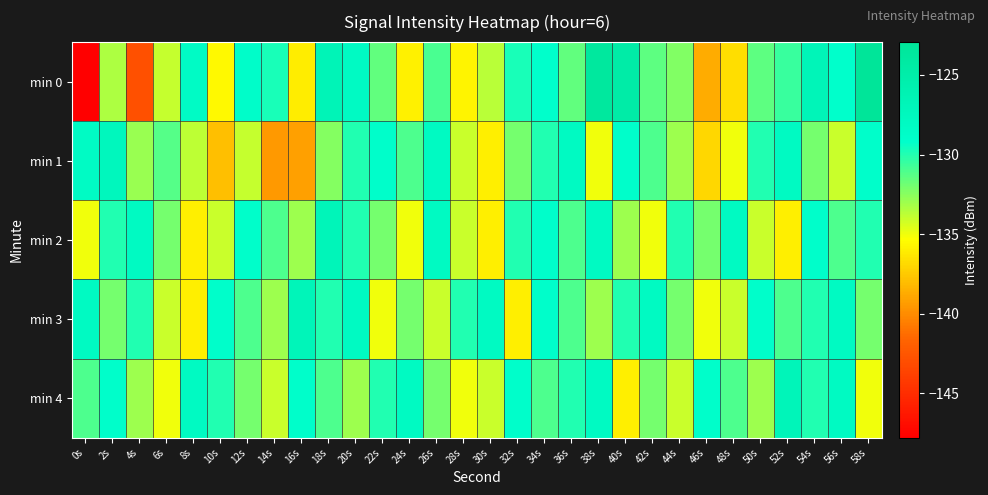

Which series has the widest spread of values?

min 0